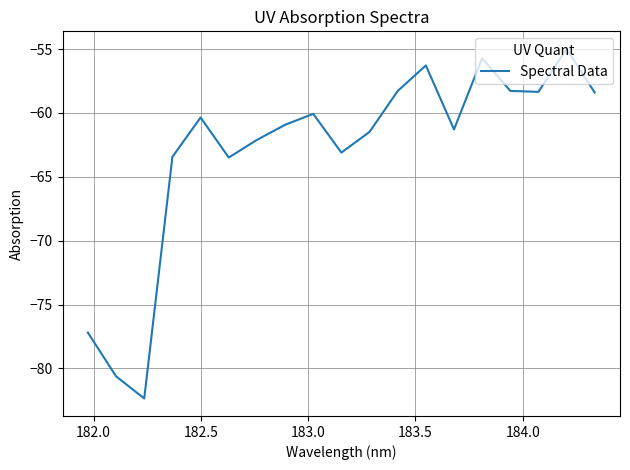

What is the difference between the maximum and minimum values?

27.4